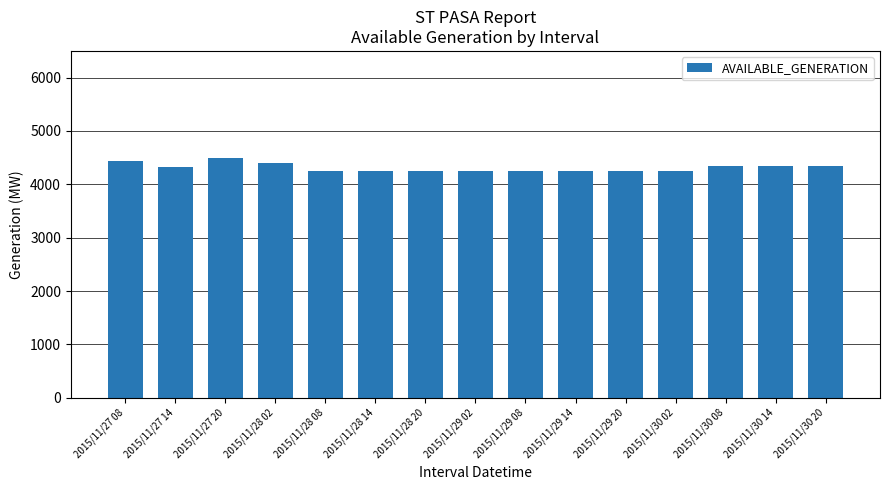

At which category does the chart reach its peak across all series?

2015/11/27 20